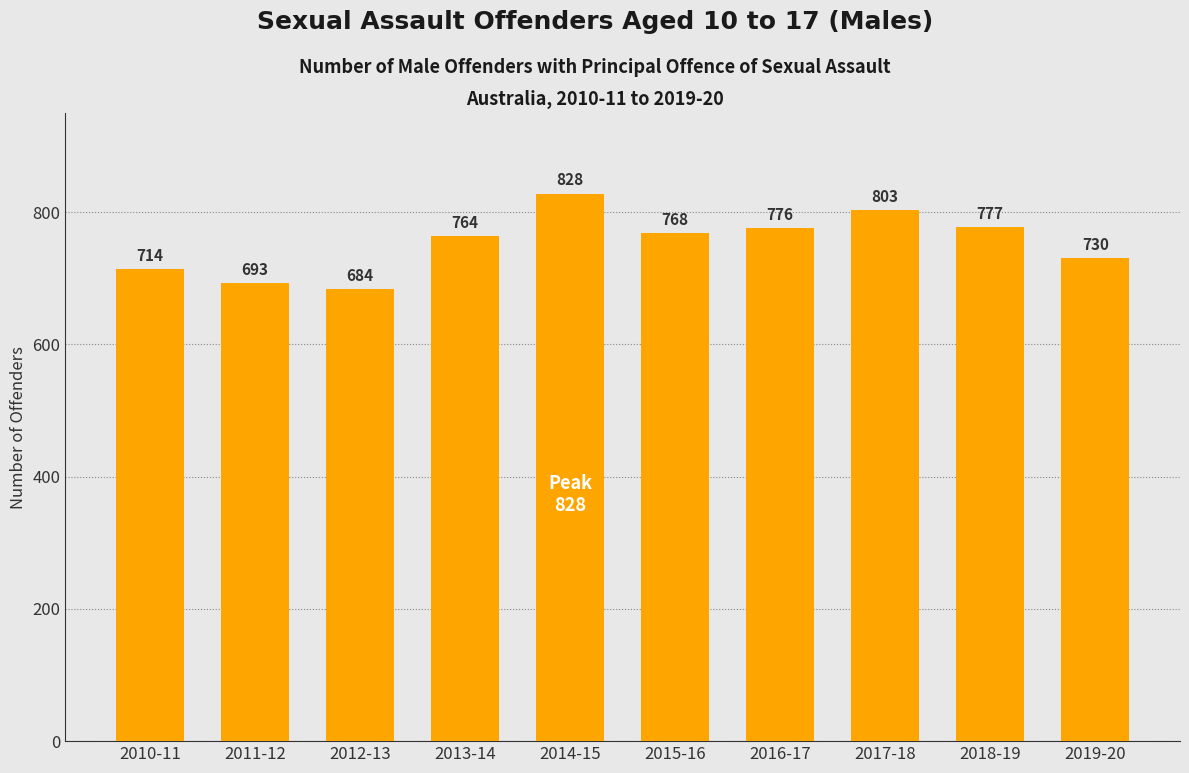

Which category has the highest value across all series?

2014-15